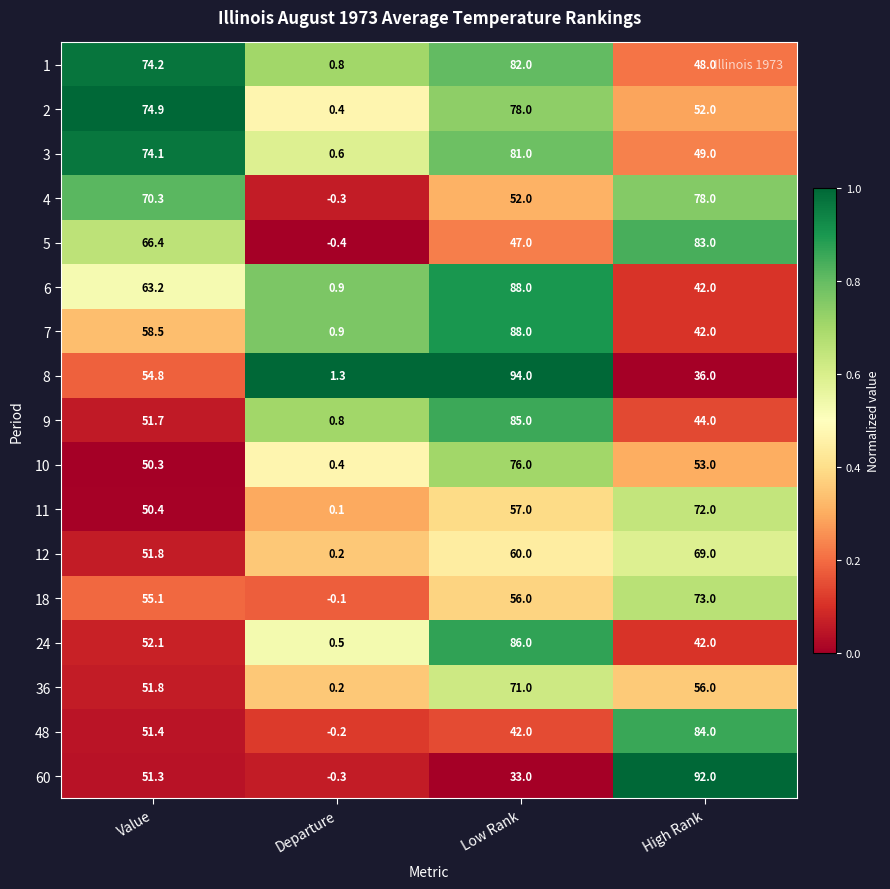

Between Low Rank and High Rank, which series saw the biggest shift?

60